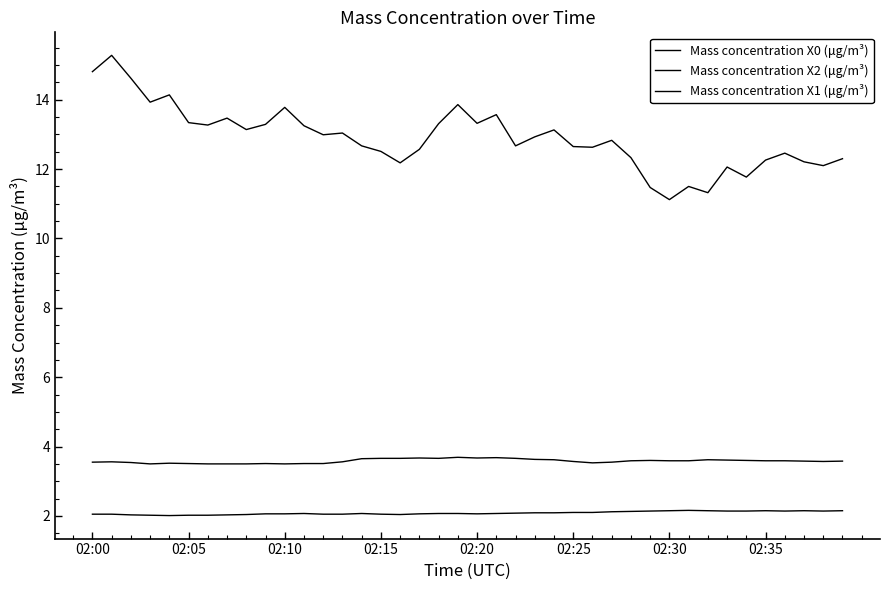

List the series in order of their peak value, lowest first.

Mass concentration X1 (μg/m³), Mass concentration X2 (μg/m³), Mass concentration X0 (μg/m³)